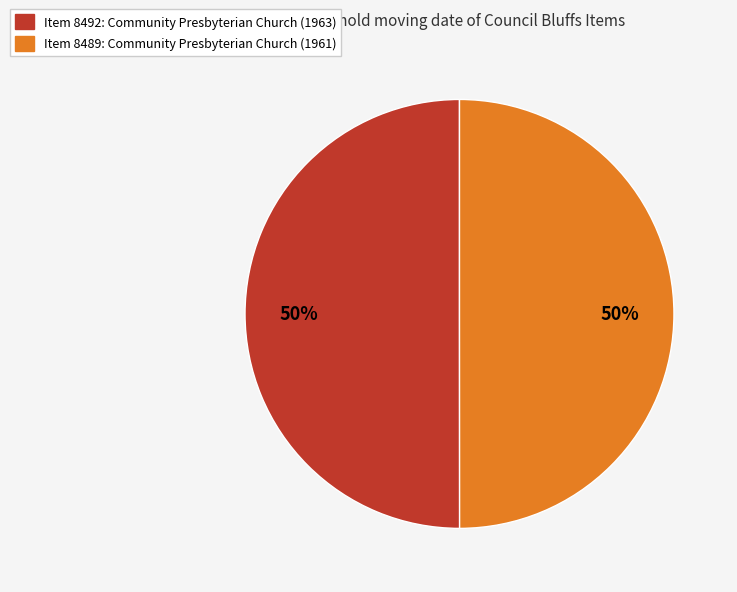

What is the ratio of the value at Item 8489: Community Presbyterian Church (1961) to the value at Item 8492: Community Presbyterian Church (1963)?

1.0